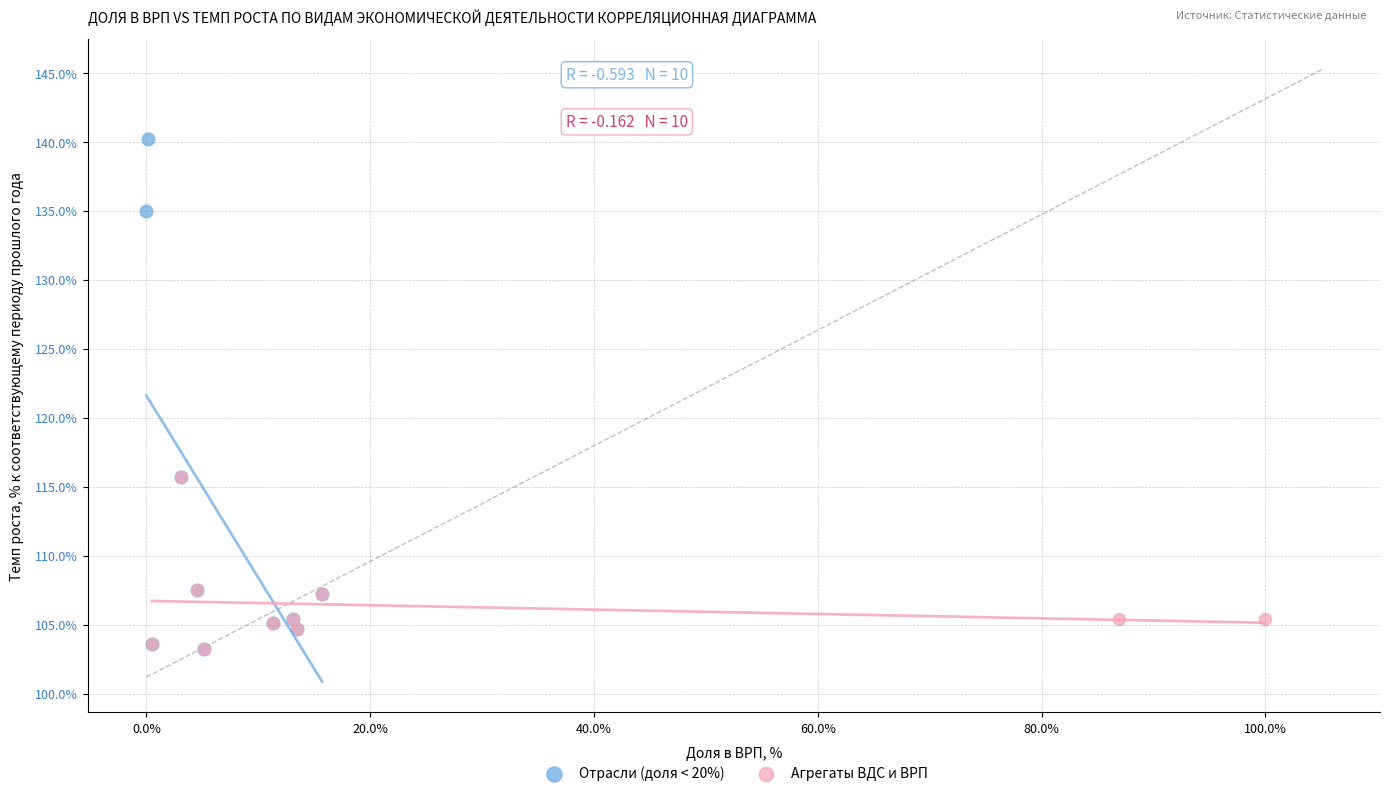

Which series contains the highest Y value?

Отрасли (доля < 20%)